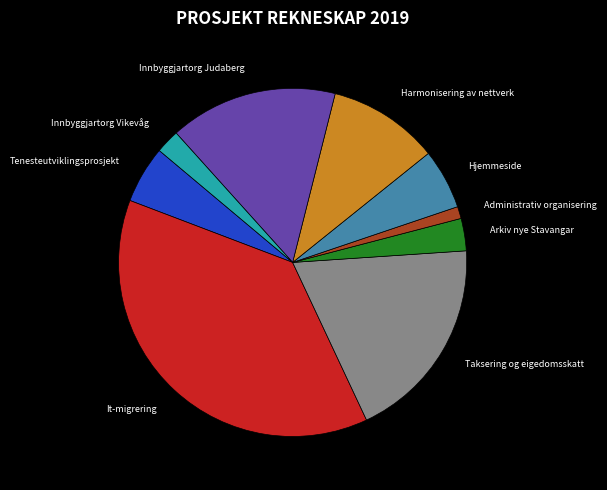

Is there a majority slice in this chart?

No